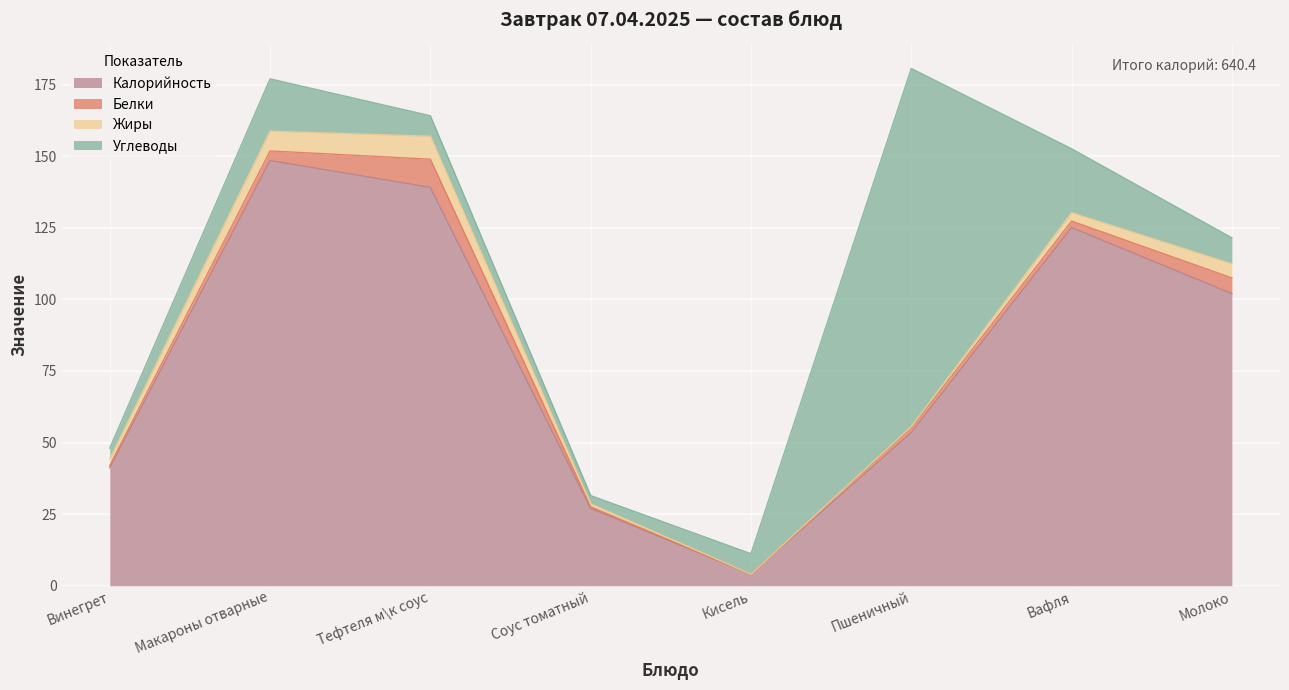

Rank the categories by Белки value from highest to lowest.

Тефтеля м\к соус, Молоко, Макароны отварные, Вафля, Пшеничный, Винегрет, Соус томатный, Кисель